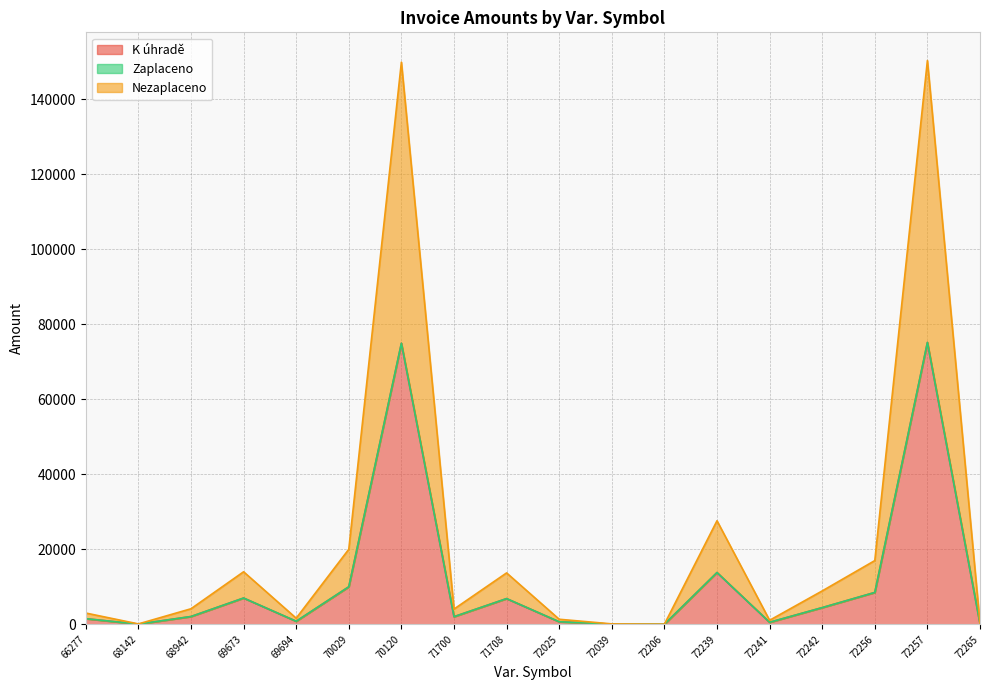

At which category does K úhradě reach its first local peak?

69673